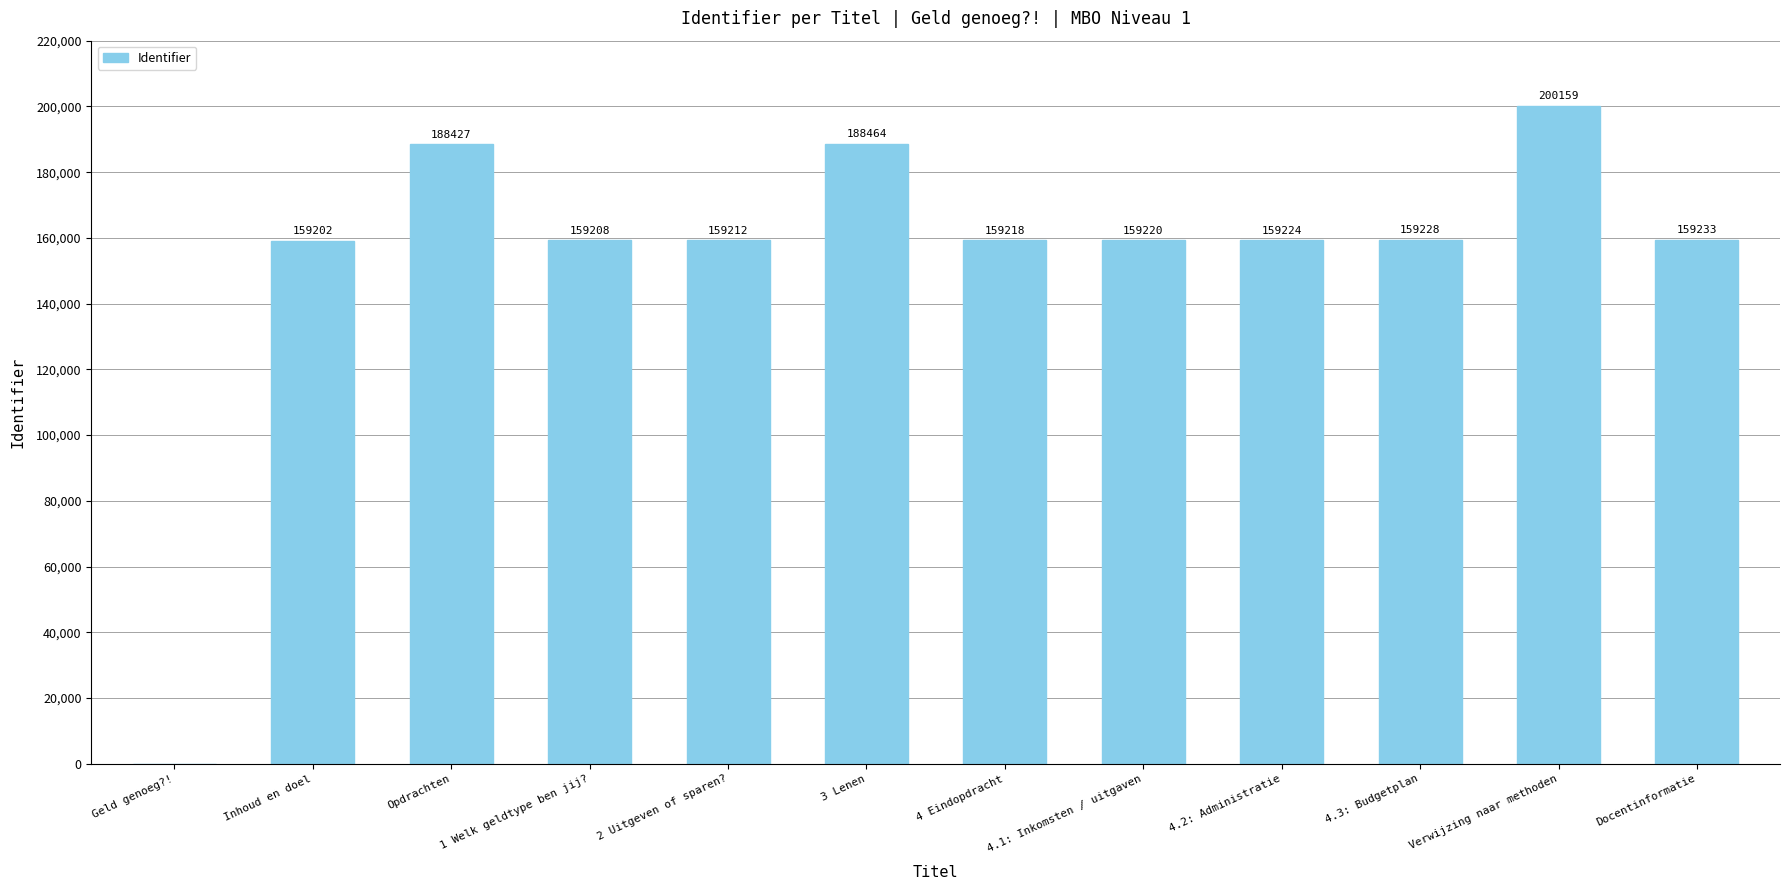

What is the approximate value at 3 Lenen, to the nearest 10?

188460